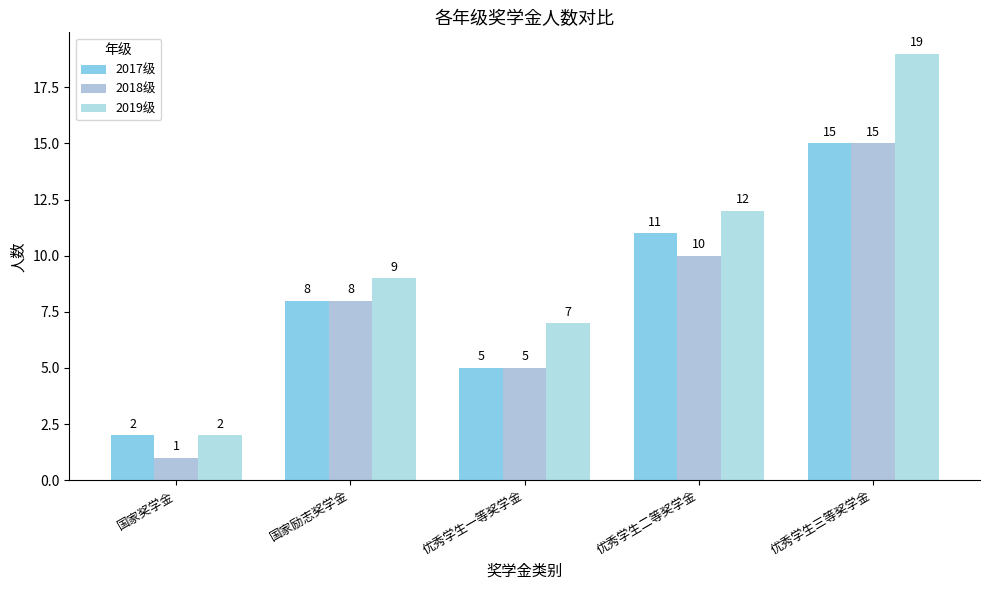

Reading left to right, what are all the values shown in this chart?

2017级: 国家奖学金=2	国家励志奖学金=8	优秀学生一等奖学金=5	优秀学生二等奖学金=11	优秀学生三等奖学金=15
2018级: 国家奖学金=1	国家励志奖学金=8	优秀学生一等奖学金=5	优秀学生二等奖学金=10	优秀学生三等奖学金=15
2019级: 国家奖学金=2	国家励志奖学金=9	优秀学生一等奖学金=7	优秀学生二等奖学金=12	优秀学生三等奖学金=19